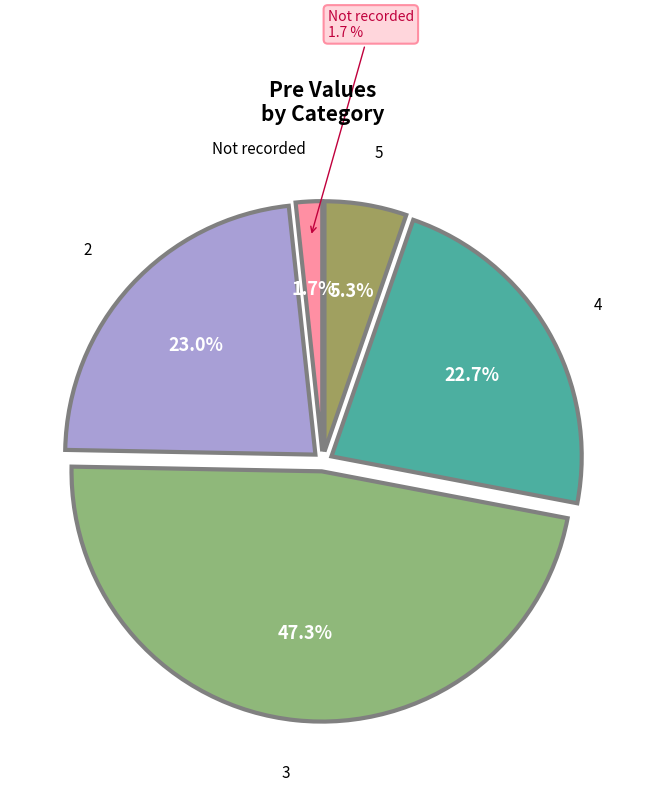

Which category has the biggest portion of the pie?

3